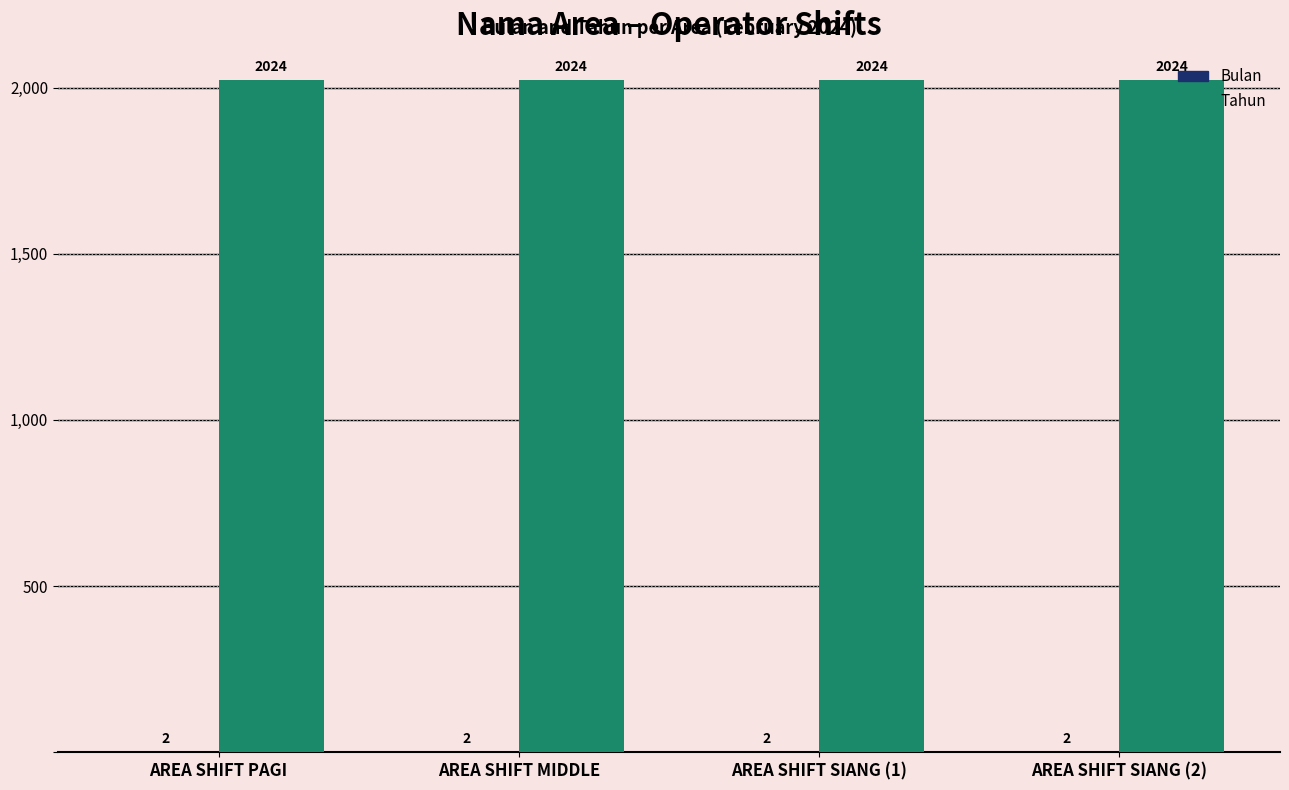

What is the maximum value shown in the chart?

2024